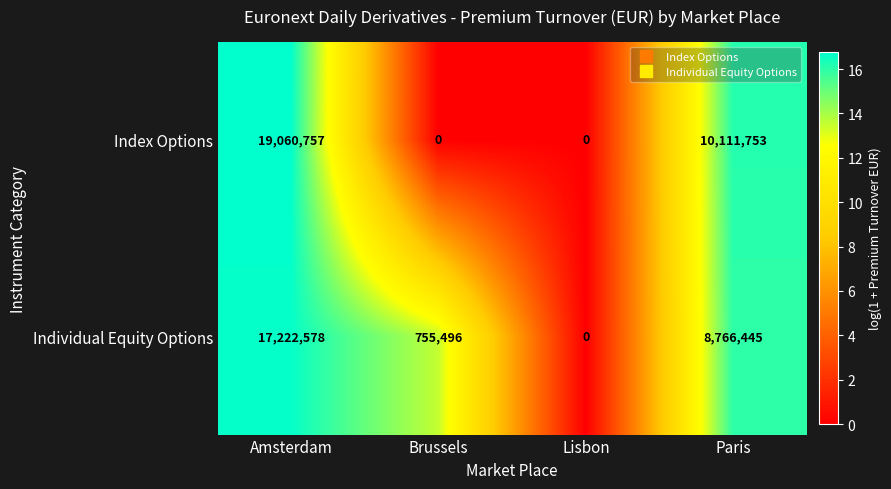

What is the difference between the highest and lowest values at Amsterdam?

1838179